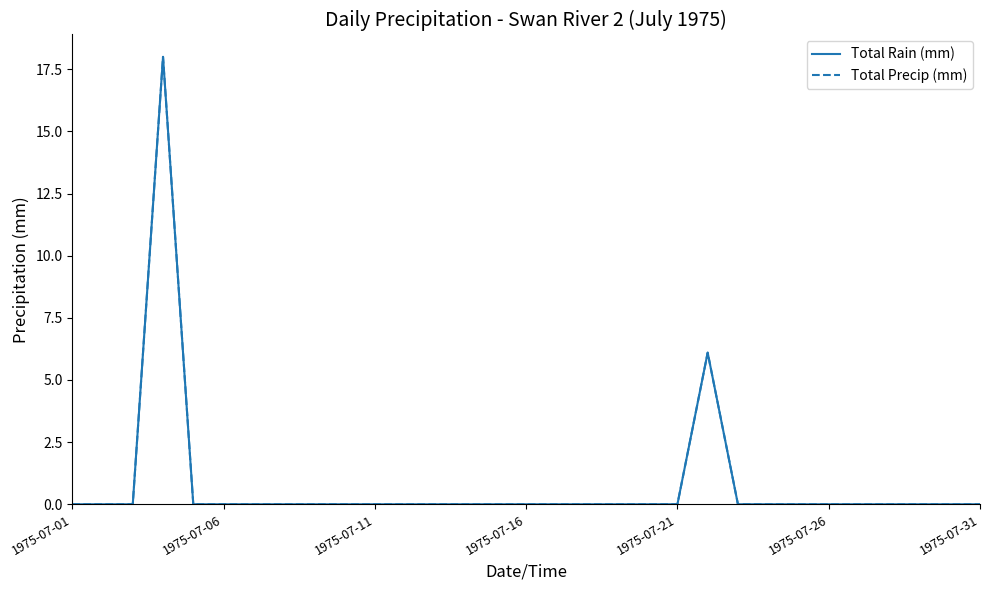

What is the average value of the Total Precip (mm) series?

0.8